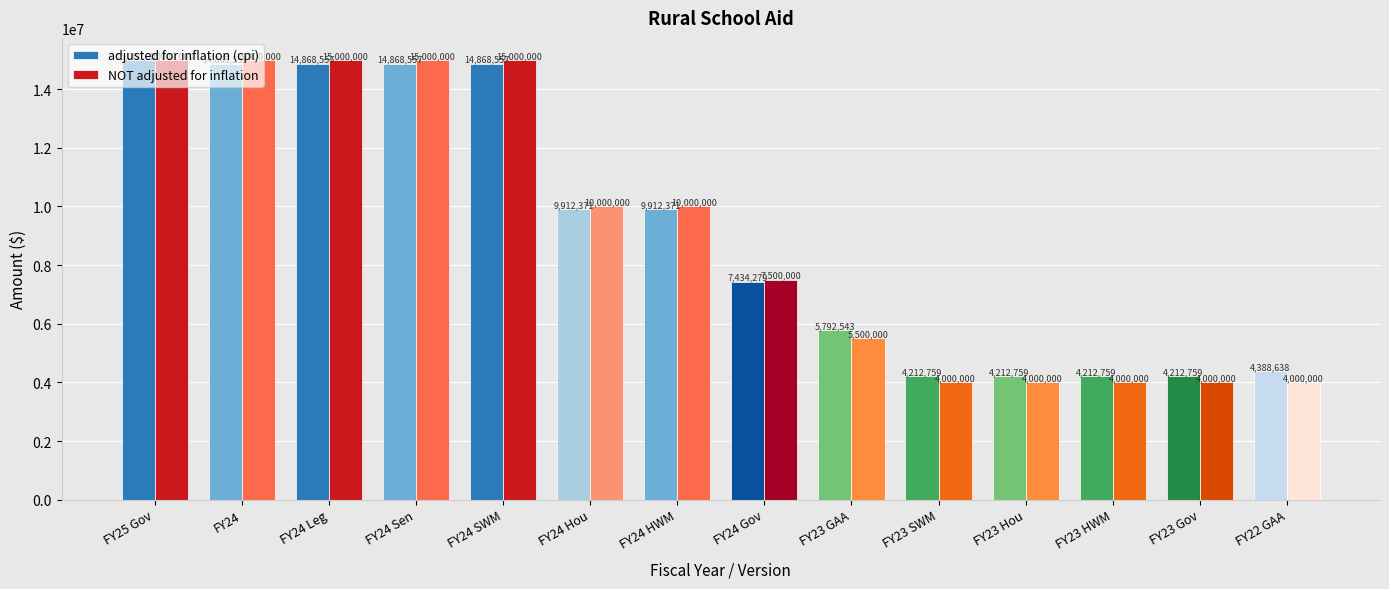

What is the highest value of the NOT adjusted for inflation series?

15000000